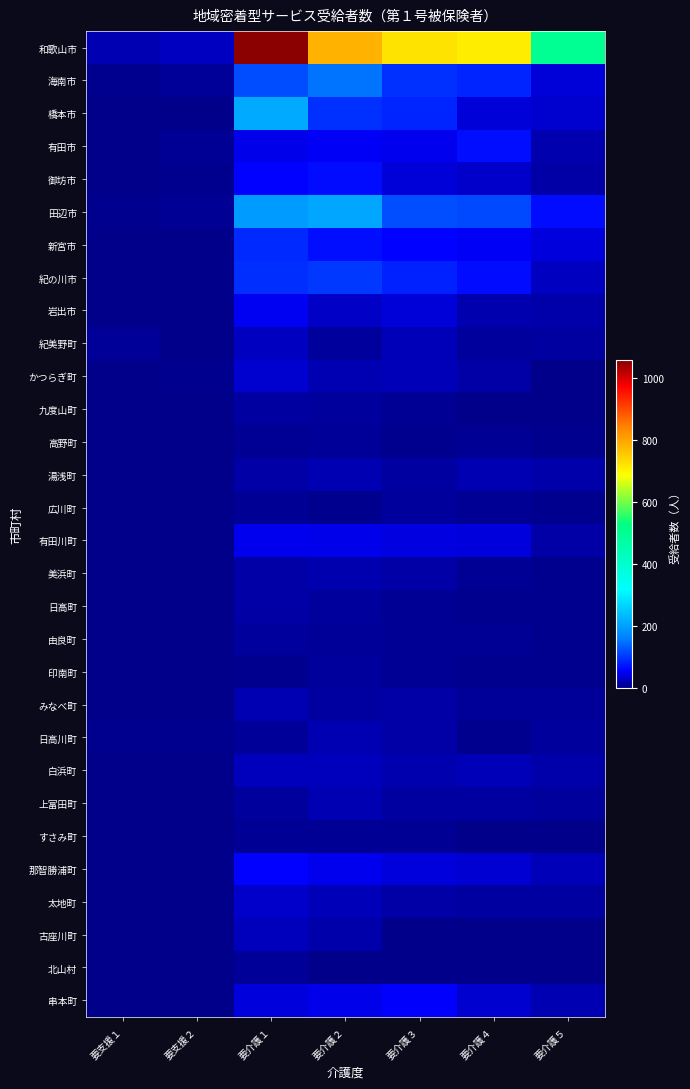

Reading right to left, extract all data points from this chart.

和歌山市: 要介護５=496	要介護４=709	要介護３=722	要介護２=781	要介護１=1057	要支援２=26	要支援１=20
海南市: 要介護５=36	要介護４=83	要介護３=94	要介護２=150	要介護１=117	要支援２=7	要支援１=3
橋本市: 要介護５=33	要介護４=37	要介護３=83	要介護２=94	要介護１=213	要支援２=2	要支援１=0
有田市: 要介護５=18	要介護４=66	要介護３=47	要介護２=50	要介護１=44	要支援２=5	要支援１=0
御坊市: 要介護５=13	要介護４=30	要介護３=36	要介護２=63	要介護１=55	要支援２=3	要支援１=2
田辺市: 要介護５=63	要介護４=114	要介護３=119	要介護２=208	要介護１=192	要支援２=6	要支援１=4
新宮市: 要介護５=39	要介護４=50	要介護３=54	要介護２=66	要介護１=88	要支援２=0	要支援１=0
紀の川市: 要介護５=25	要介護４=63	要介護３=82	要介護２=100	要介護１=91	要支援２=0	要支援１=0
岩出市: 要介護５=15	要介護４=18	要介護３=37	要介護２=28	要介護１=48	要支援２=1	要支援１=0
紀美野町: 要介護５=11	要介護４=10	要介護３=22	要介護２=10	要介護１=26	要支援２=0	要支援１=7
かつらぎ町: 要介護５=2	要介護４=14	要介護３=22	要介護２=20	要介護１=32	要支援２=3	要支援１=0
九度山町: 要介護５=2	要介護４=2	要介護３=6	要介護２=9	要介護１=11	要支援２=0	要支援１=0
高野町: 要介護５=3	要介護４=5	要介護３=4	要介護２=8	要介護１=5	要支援２=0	要支援１=0
湯浅町: 要介護５=16	要介護４=20	要介護３=12	要介護２=19	要介護１=14	要支援２=0	要支援１=1
広川町: 要介護５=4	要介護４=6	要介護３=9	要介護２=4	要介護１=6	要支援２=0	要支援１=0
有田川町: 要介護５=13	要介護４=39	要介護３=40	要介護２=45	要介護１=47	要支援２=0	要支援１=0
美浜町: 要介護５=3	要介護４=5	要介護３=14	要介護２=17	要介護１=13	要支援２=1	要支援１=1
日高町: 要介護５=3	要介護４=3	要介護３=5	要介護２=10	要介護１=14	要支援２=0	要支援１=0
由良町: 要介護５=3	要介護４=5	要介護３=6	要介護２=8	要介護１=10	要支援２=0	要支援１=0
印南町: 要介護５=3	要介護４=4	要介護３=6	要介護２=9	要介護１=4	要支援２=0	要支援１=0
みなべ町: 要介護５=8	要介護４=8	要介護３=14	要介護２=12	要介護１=19	要支援２=0	要支援１=0
日高川町: 要介護５=9	要介護４=3	要介護３=13	要介護２=20	要介護１=8	要支援２=3	要支援１=3
白浜町: 要介護５=15	要介護４=21	要介護３=17	要介護２=24	要介護１=24	要支援２=0	要支援１=0
上富田町: 要介護５=10	要介護４=11	要介護３=12	要介護２=20	要介護１=10	要支援２=0	要支援１=0
すさみ町: 要介護５=1	要介護４=0	要介護３=5	要介護２=6	要介護１=6	要支援２=0	要支援１=0
那智勝浦町: 要介護５=21	要介護４=34	要介護３=38	要介護２=46	要介護１=54	要支援２=1	要支援１=1
太地町: 要介護５=11	要介護４=11	要介護３=14	要介護２=21	要介護１=29	要支援２=0	要支援１=0
古座川町: 要介護５=0	要介護４=1	要介護３=2	要介護２=16	要介護１=24	要支援２=0	要支援１=0
北山村: 要介護５=1	要介護４=1	要介護３=2	要介護２=1	要介護１=8	要支援２=0	要支援１=0
串本町: 要介護５=19	要介護４=33	要介護３=52	要介護２=44	要介護１=38	要支援２=2	要支援１=0